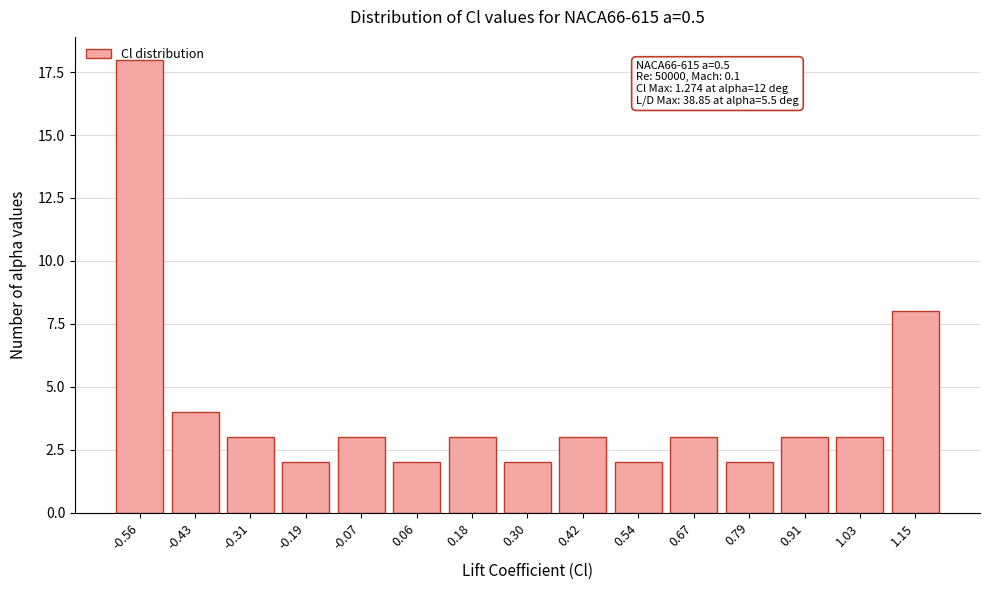

What is the maximum value shown in the chart?

18